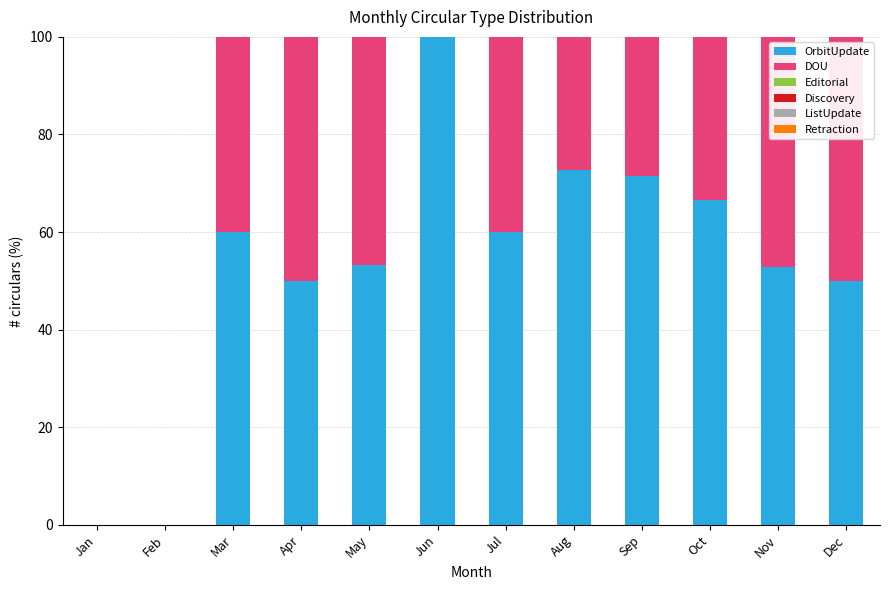

Does the chart contain stacked bars?

Yes